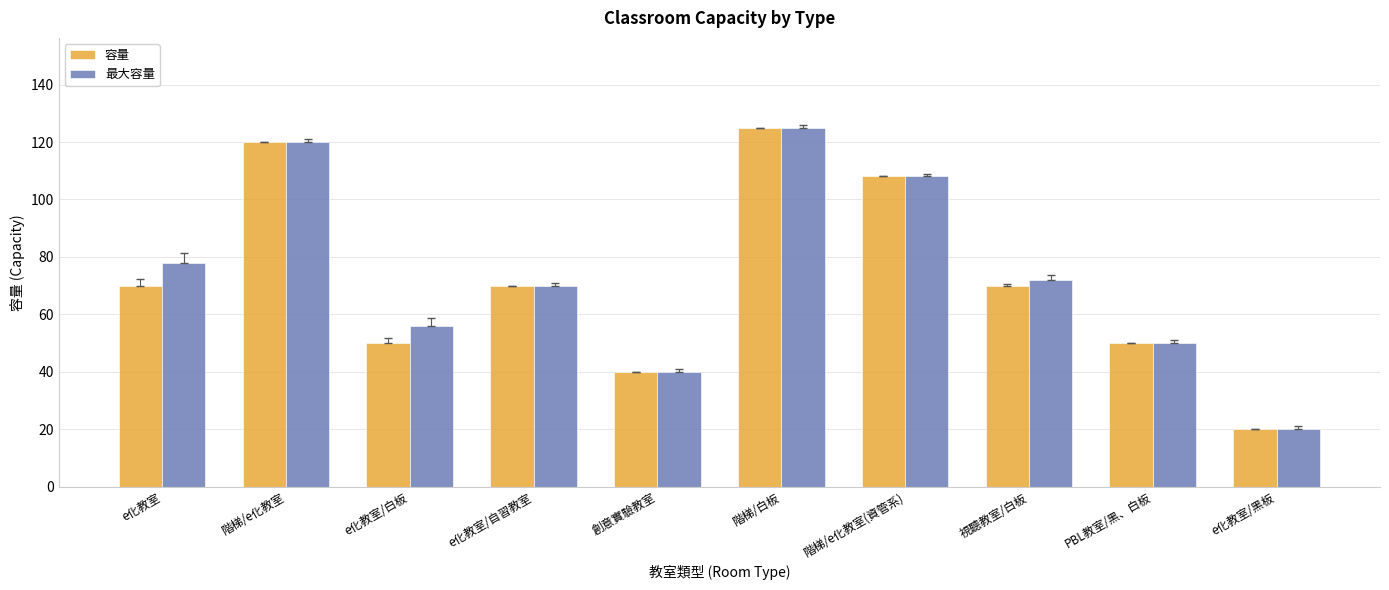

Which series changed the most between e化教室 and 階梯/白板?

容量